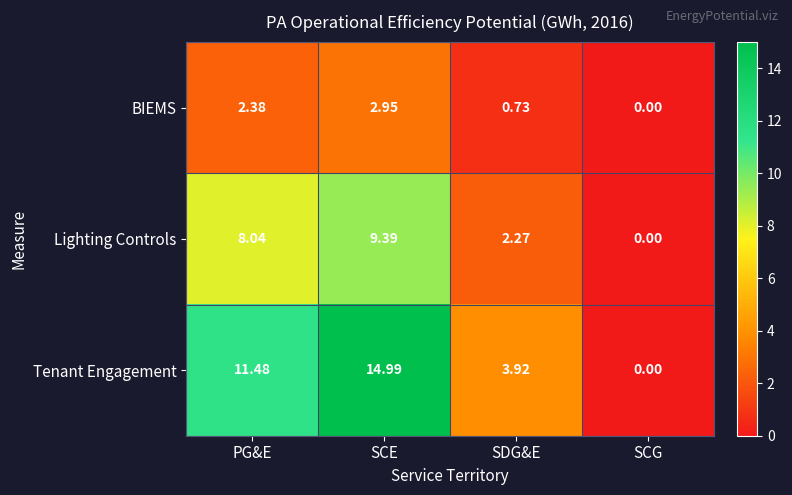

Where is Tenant Engagement nearest to the value 7?

SDG&E